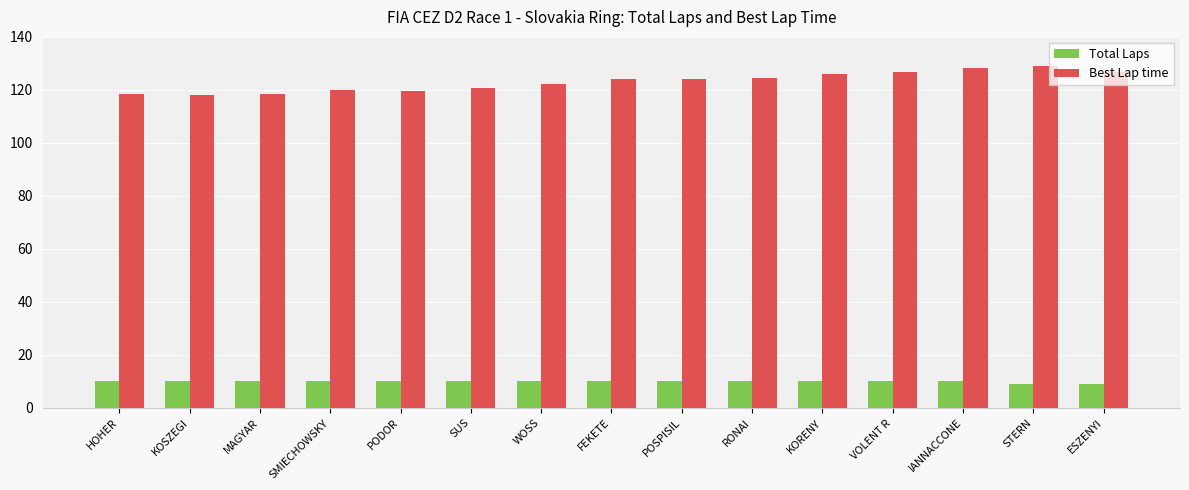

How many data points in Best Lap time are less than 123?

7